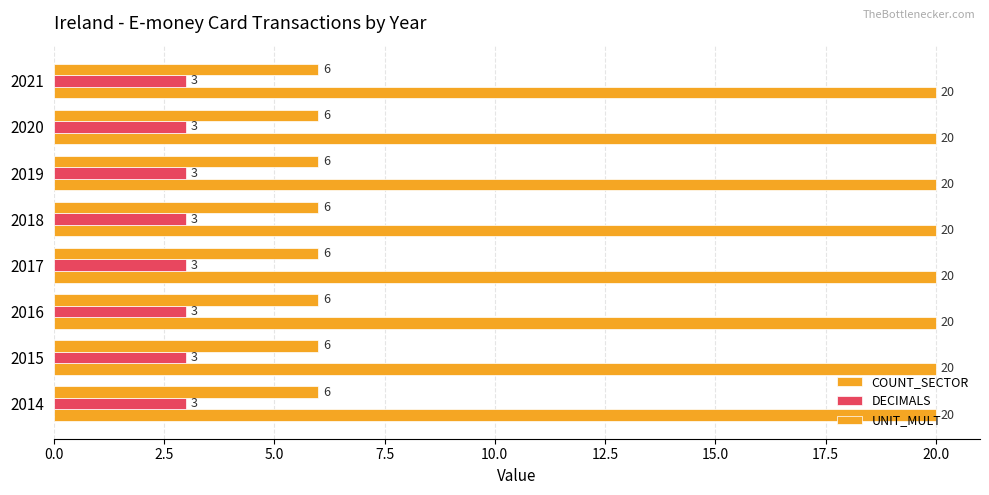

Rank the series by their average value, from highest to lowest.

COUNT_SECTOR, UNIT_MULT, DECIMALS